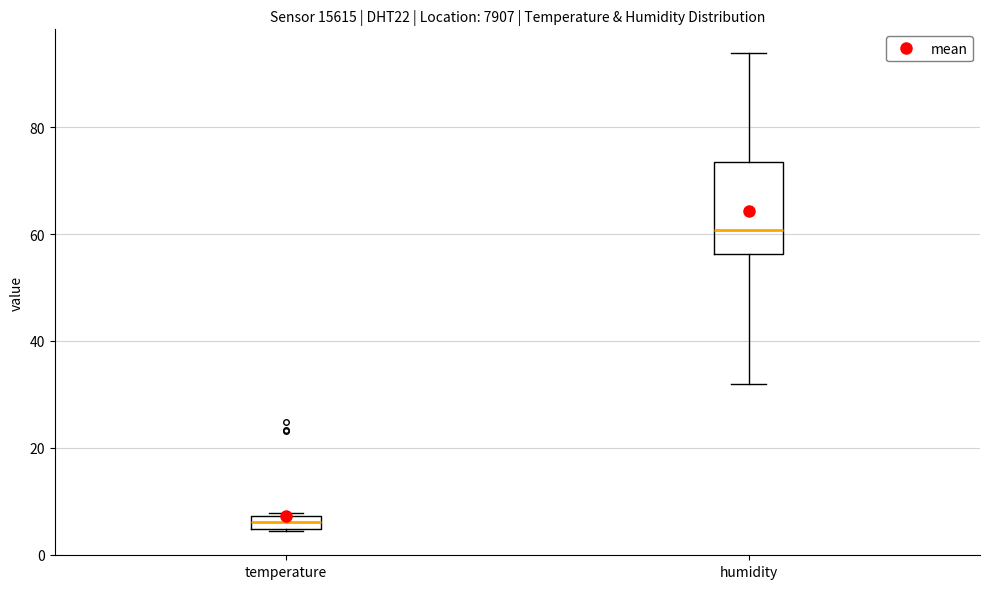

Where does the median line of the box for temperature sit on the y-axis? The values are not printed on the chart, so give them approximately, as read against the axis.

6